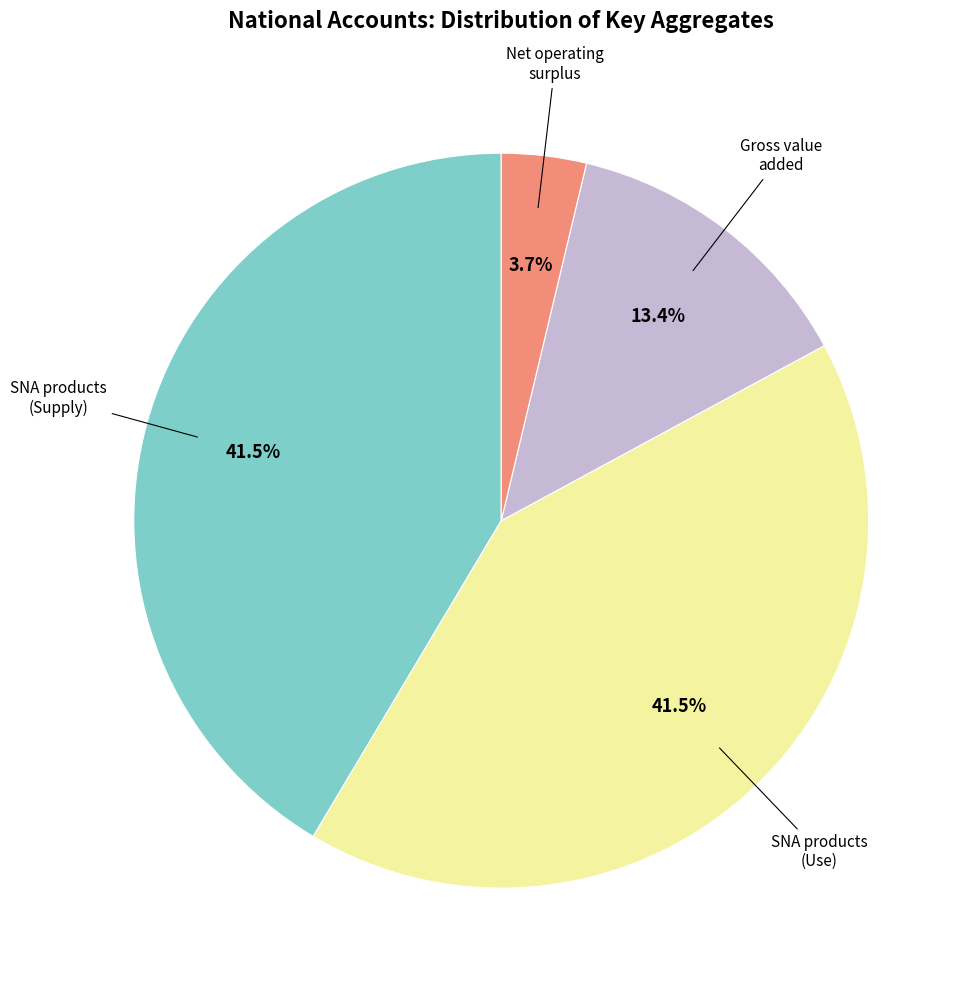

Is there a majority slice in this chart?

No